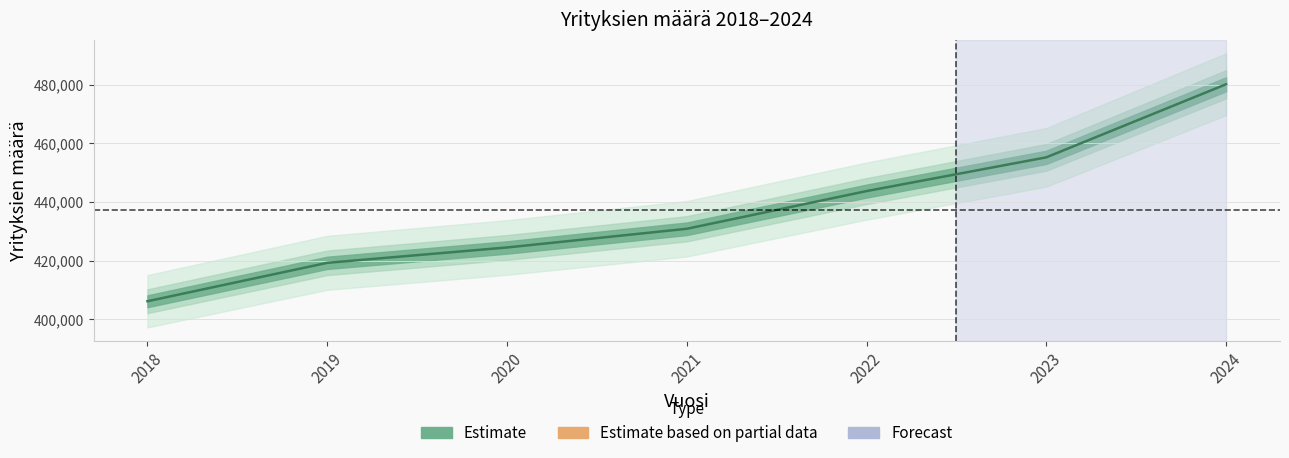

Rank the categories by value from highest to lowest.

2024, 2023, 2022, 2021, 2020, 2019, 2018